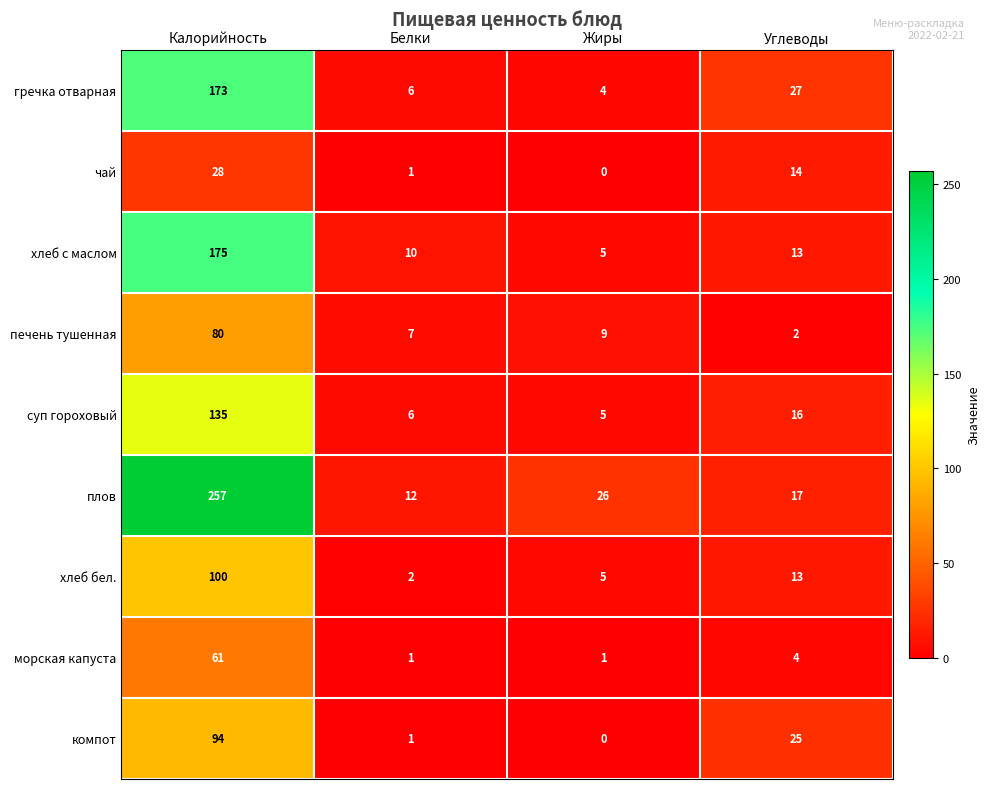

Which series has the largest total across all categories?

плов